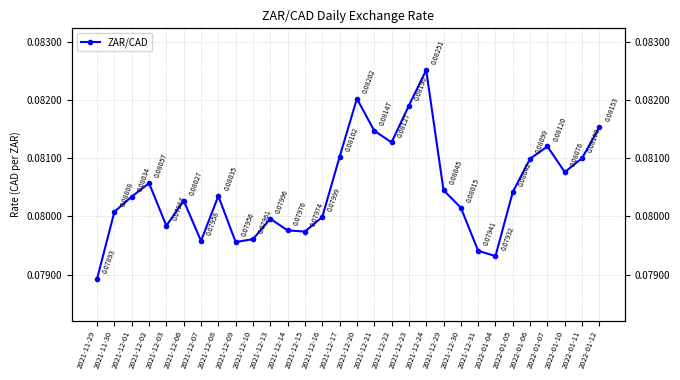

Does the chart display data point markers on the line(s)?

Yes